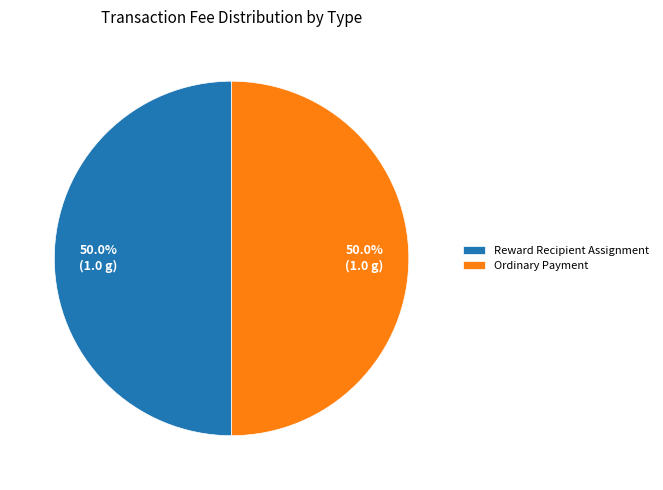

How many slices are in this pie chart?

2